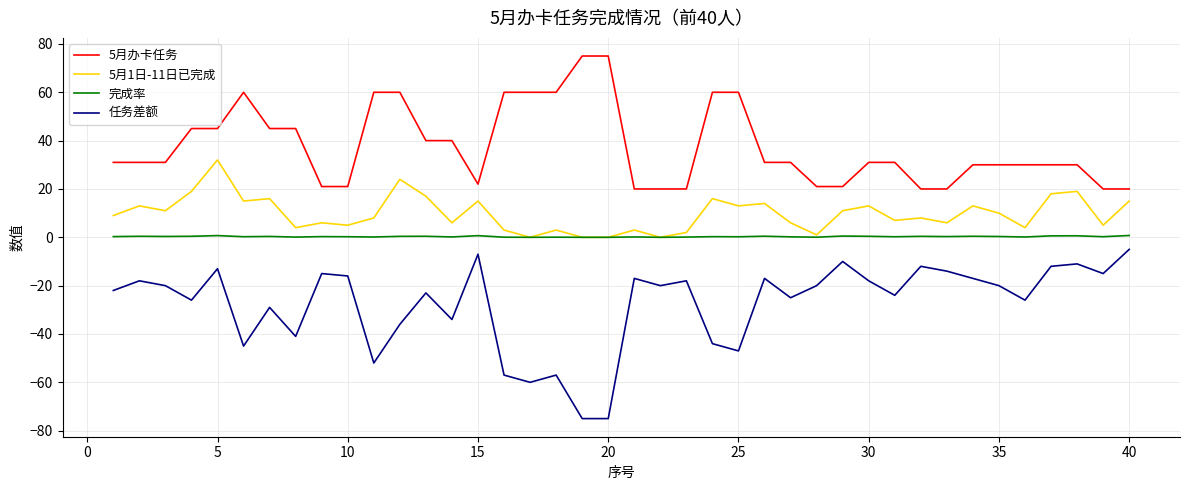

What is the lowest value of the 5月办卡任务 series?

20.0